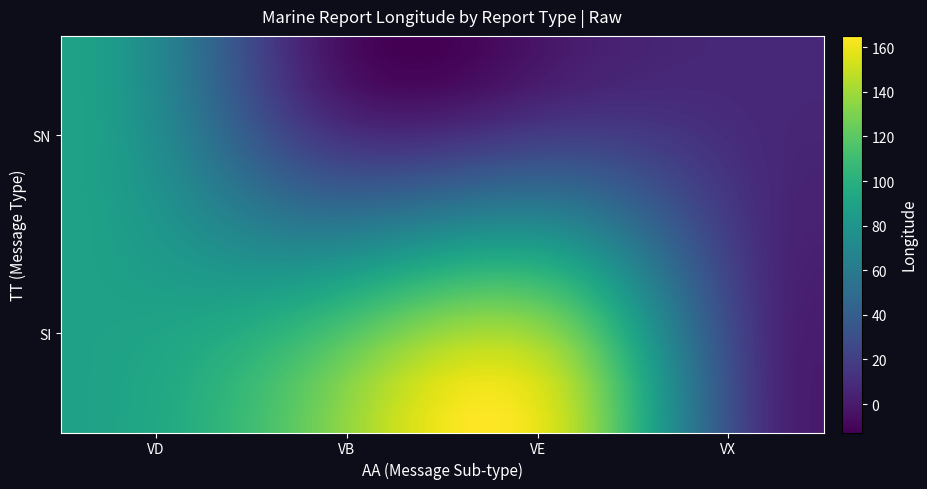

What is the greatest value displayed?

165.1